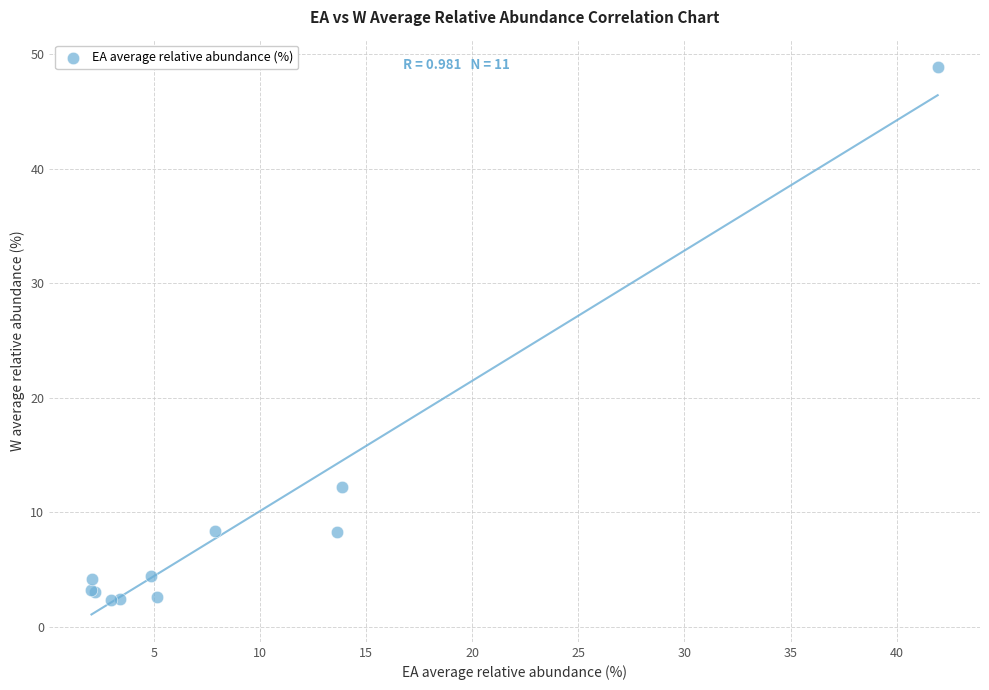

What Y value in the scatter plot is closest to 25?

12.2